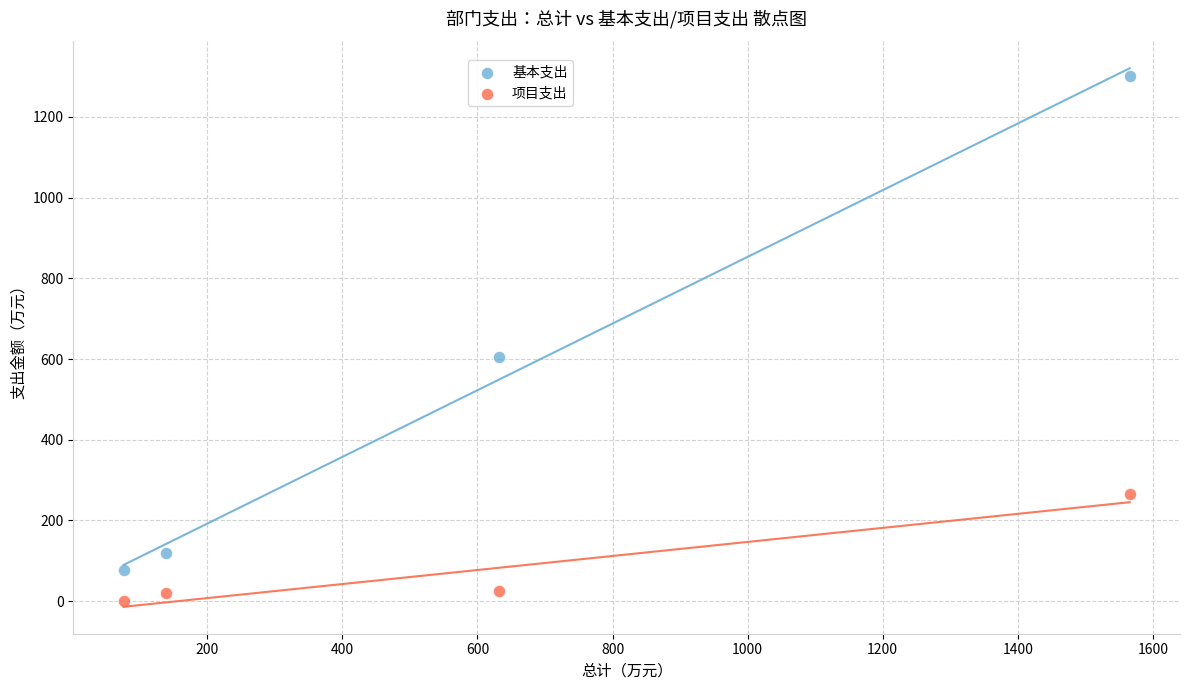

Across all data points, what is the range of X values (max minus min)?

1489.5